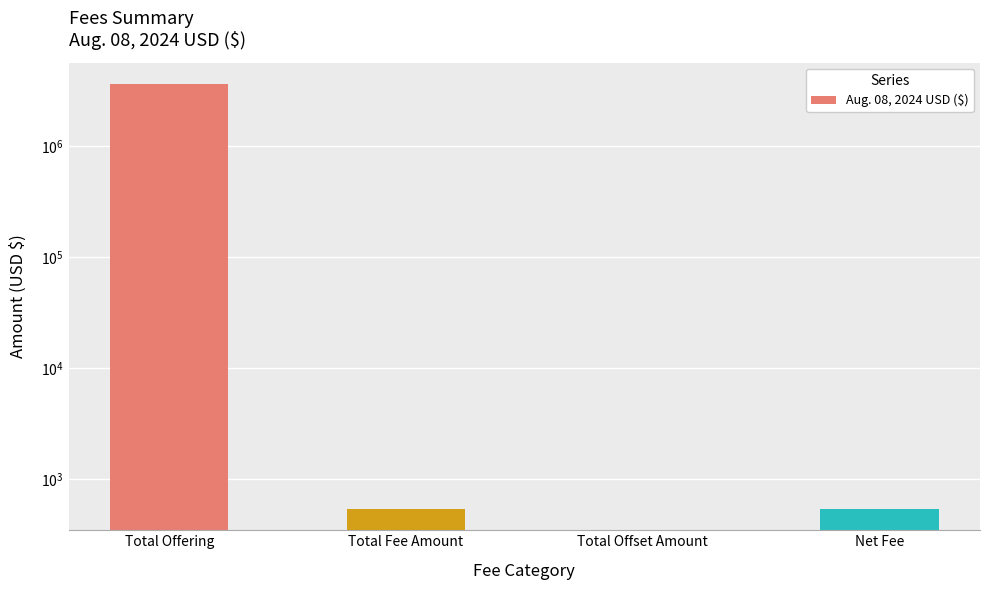

At which label does the data first exceed 537?

Total Offering